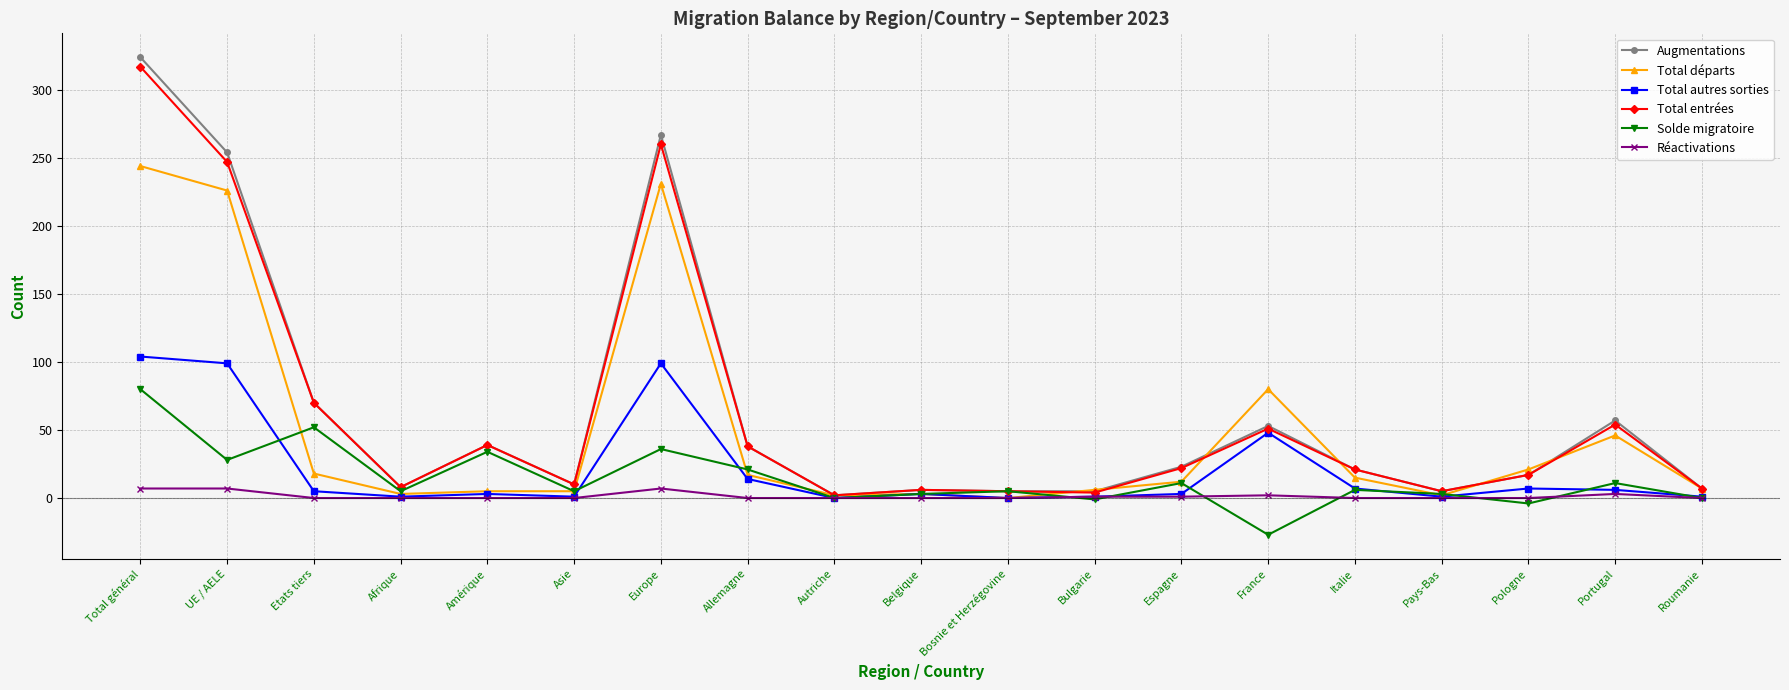

What is the label of the 13th point from the right?

Europe